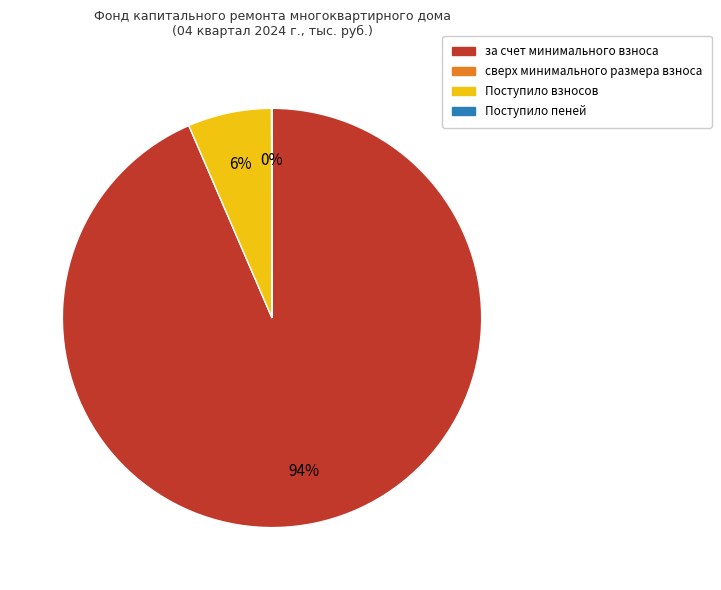

To the nearest percent, what is the average slice percentage?

33%